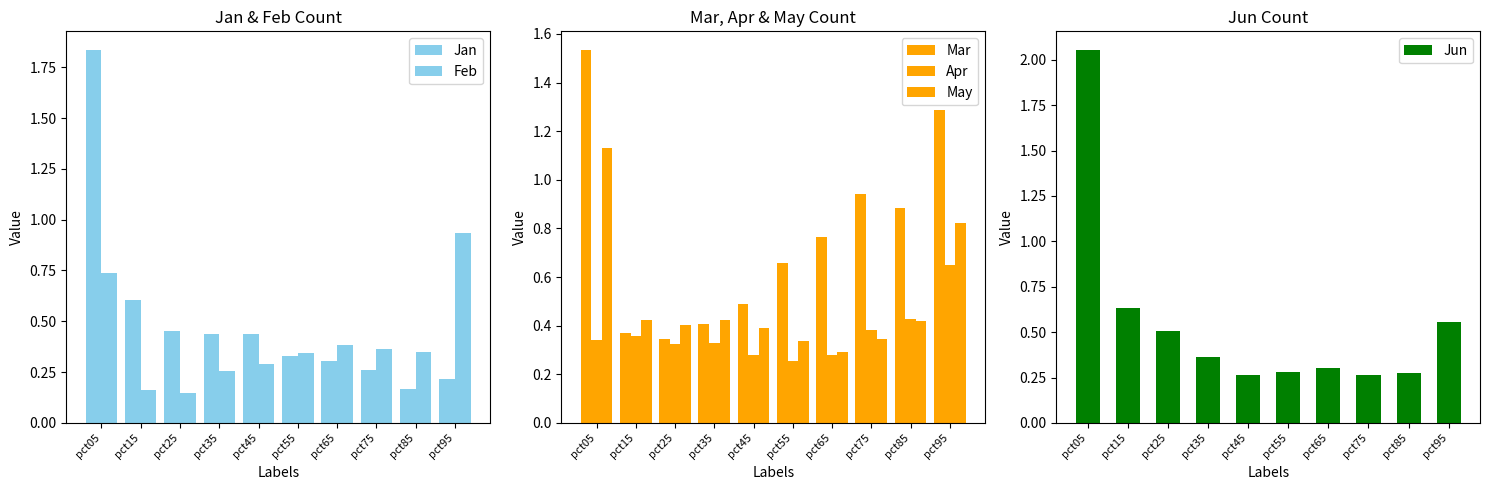

Reading left to right, list all the values displayed in this chart.

Jan: pct05=1.8	pct15=0.6	pct25=0.5	pct35=0.4	pct45=0.4	pct55=0.3	pct65=0.3	pct75=0.3	pct85=0.2	pct95=0.2
Feb: pct05=0.7	pct15=0.2	pct25=0.1	pct35=0.3	pct45=0.3	pct55=0.3	pct65=0.4	pct75=0.4	pct85=0.3	pct95=0.9
Mar: pct05=1.5	pct15=0.4	pct25=0.3	pct35=0.4	pct45=0.5	pct55=0.7	pct65=0.8	pct75=0.9	pct85=0.9	pct95=1.3
Apr: pct05=0.3	pct15=0.4	pct25=0.3	pct35=0.3	pct45=0.3	pct55=0.3	pct65=0.3	pct75=0.4	pct85=0.4	pct95=0.7
May: pct05=1.1	pct15=0.4	pct25=0.4	pct35=0.4	pct45=0.4	pct55=0.3	pct65=0.3	pct75=0.3	pct85=0.4	pct95=0.8
Jun: pct05=2.1	pct15=0.6	pct25=0.5	pct35=0.4	pct45=0.3	pct55=0.3	pct65=0.3	pct75=0.3	pct85=0.3	pct95=0.6